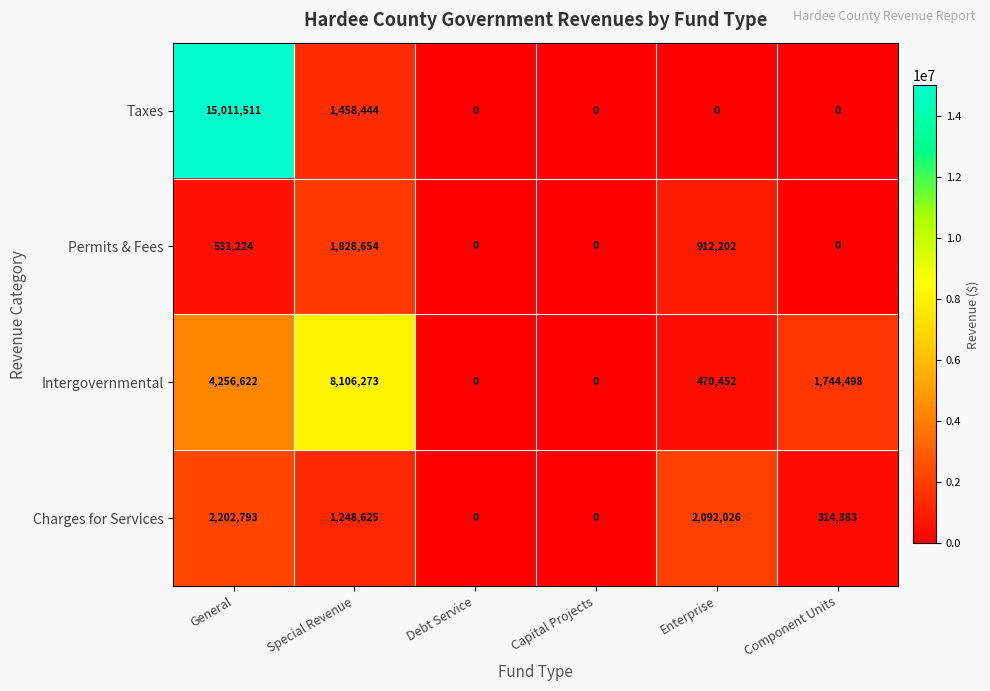

What is the sum of the Charges for Services values at Capital Projects and Enterprise?

2092026